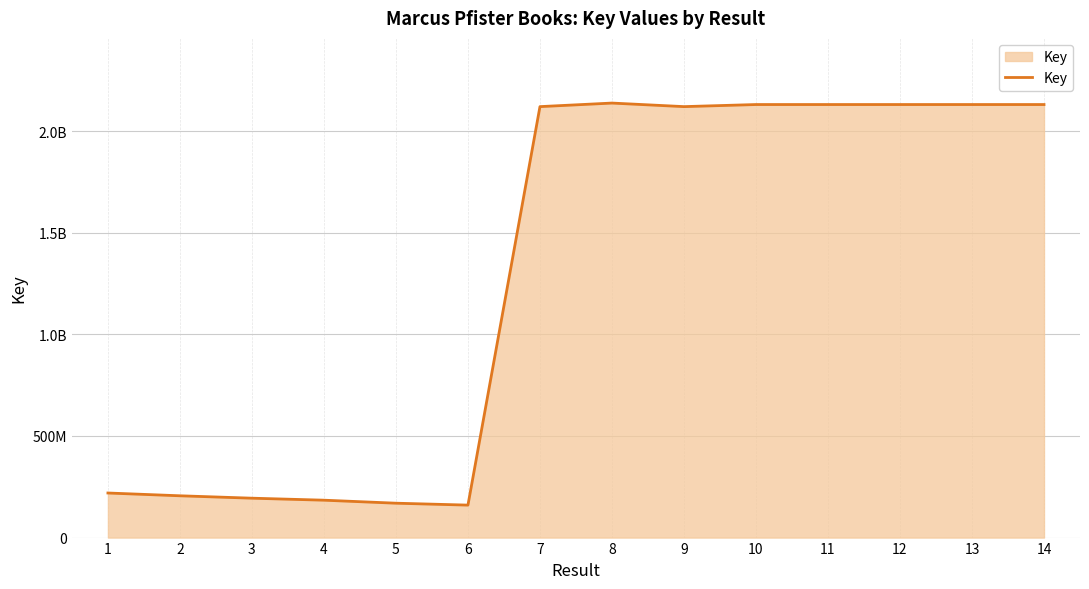

Rank the categories by value from highest to lowest.

8, 11, 10, 13, 14, 12, 7, 9, 1, 2, 3, 4, 5, 6